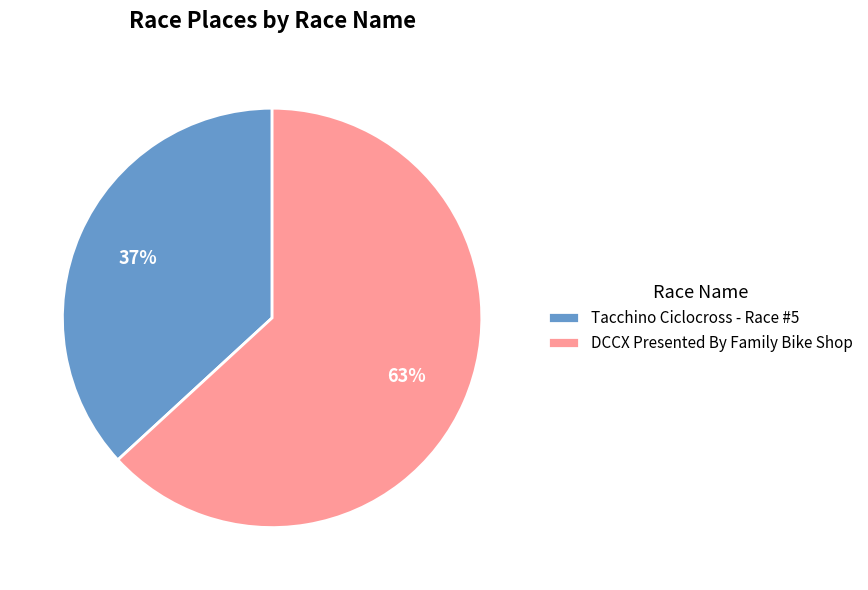

Rank the categories by value from highest to lowest.

DCCX Presented By Family Bike Shop, Tacchino Ciclocross - Race #5